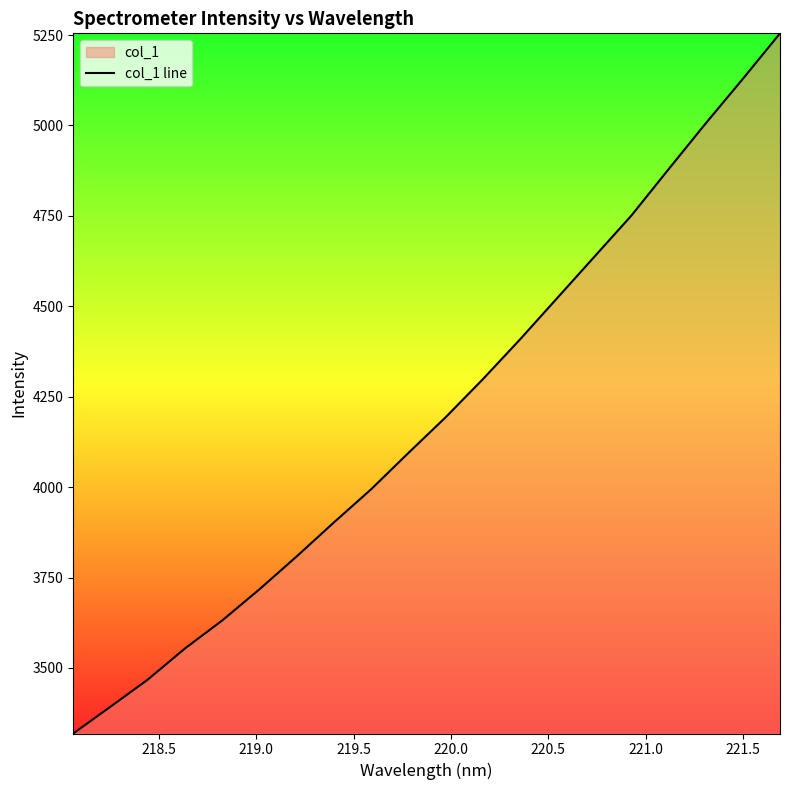

What is the smallest value displayed?

3318.6